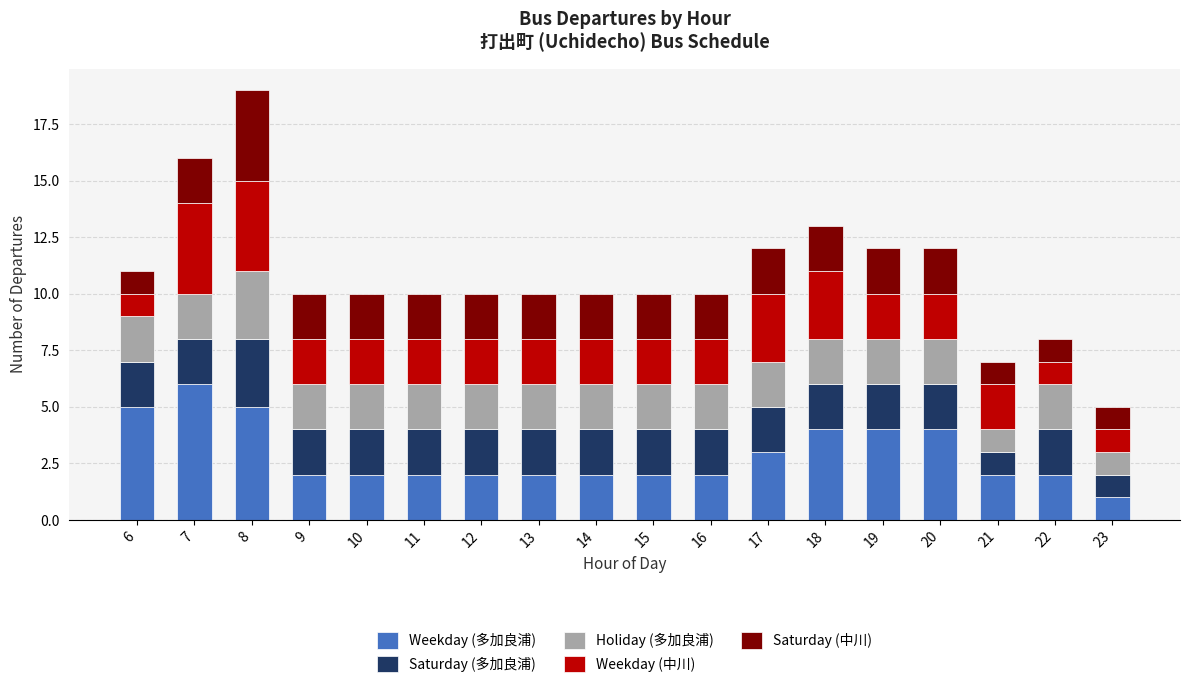

The Weekday (多加良浦) series shows 3 at 17. True or false?

True